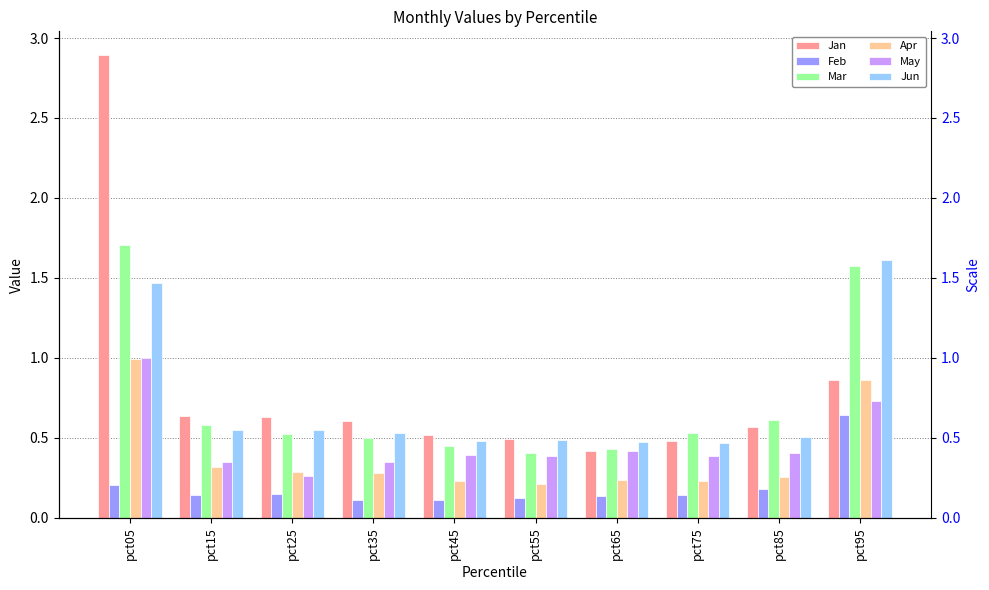

What is the total value across all series at pct75?

2.2